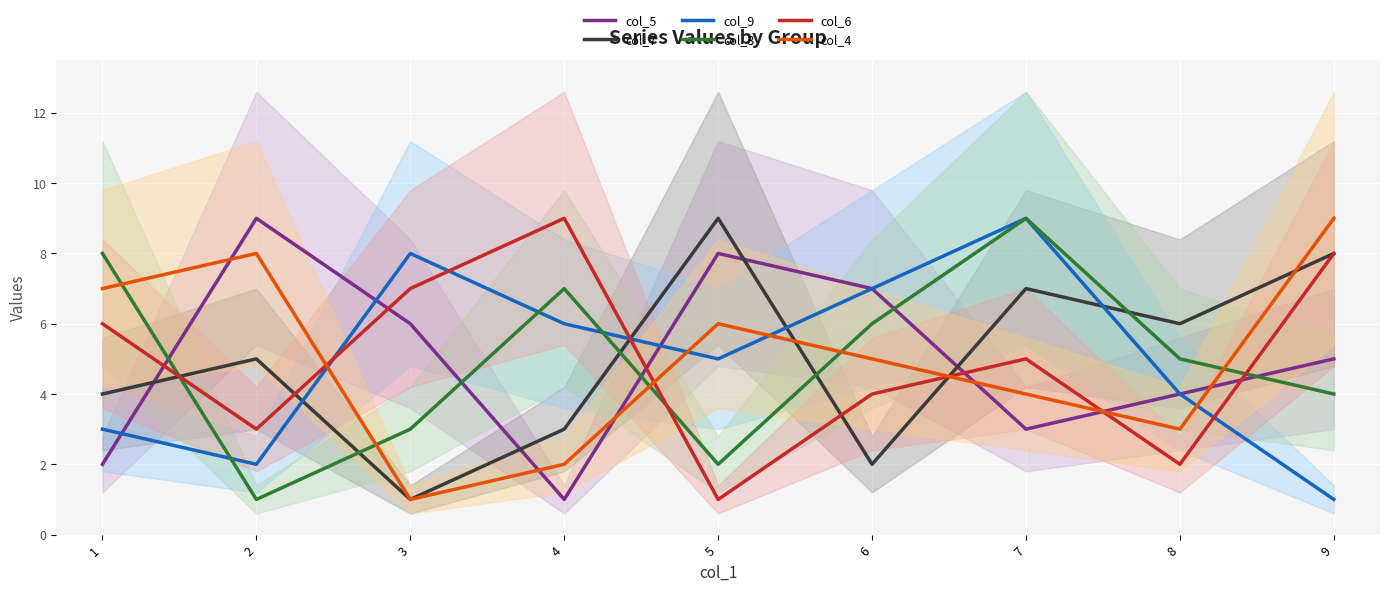

Which series changed the most between 5 and 9?

col_6